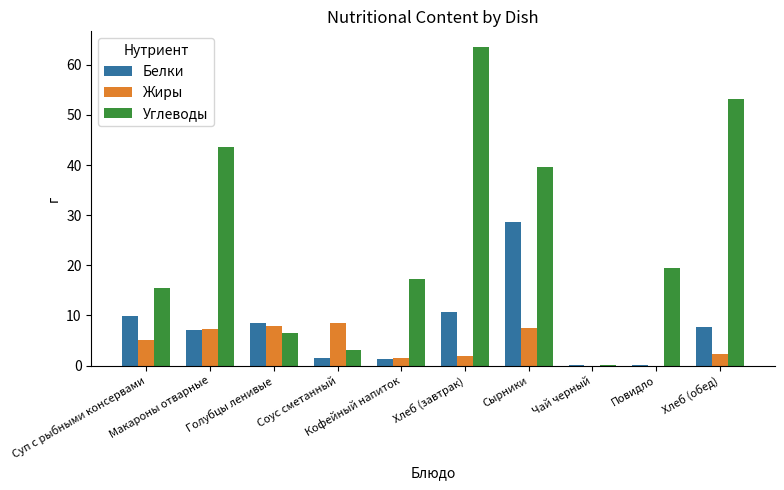

What is the maximum value for Углеводы?

63.5